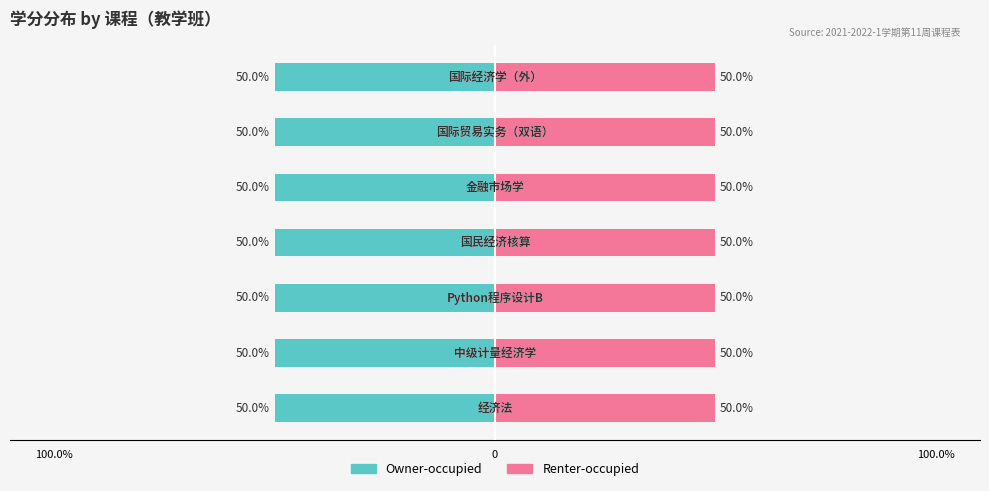

Rank the series by their average value, from lowest to highest.

Renter-occupied, Owner-occupied